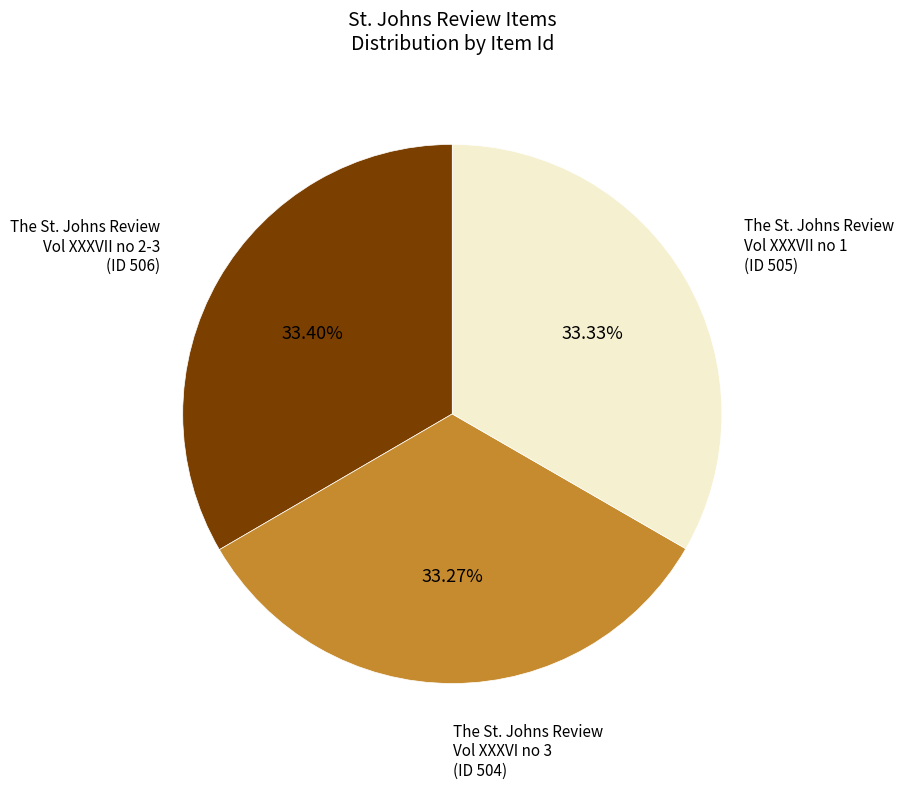

Does any single category account for the majority?

No